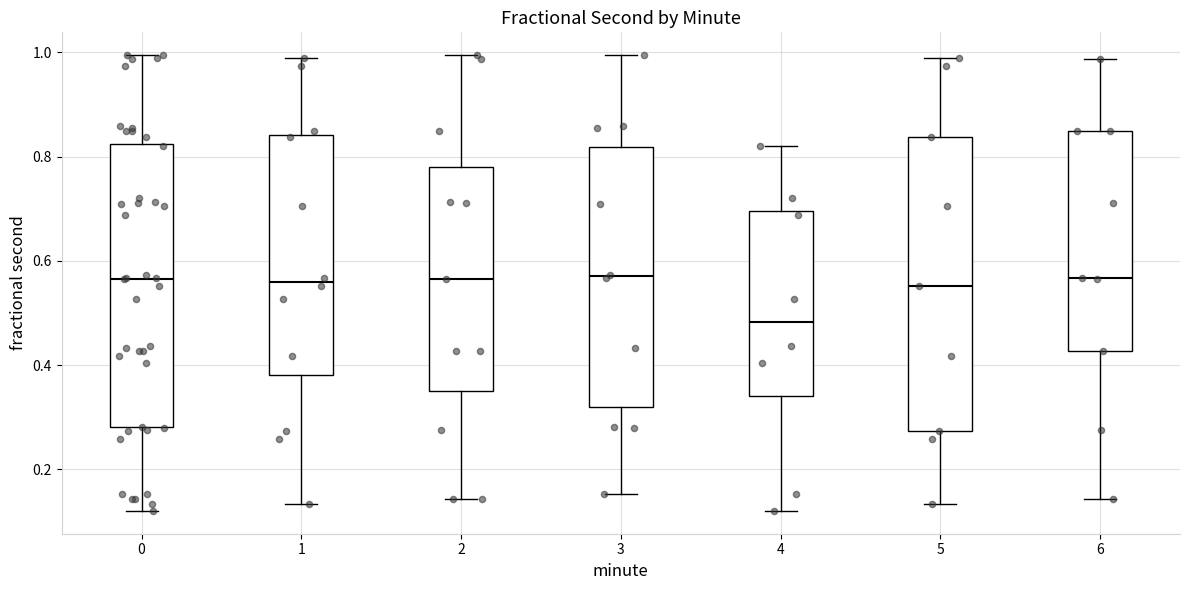

Comparing the boxes themselves (not the whiskers), which one is the tallest?

5